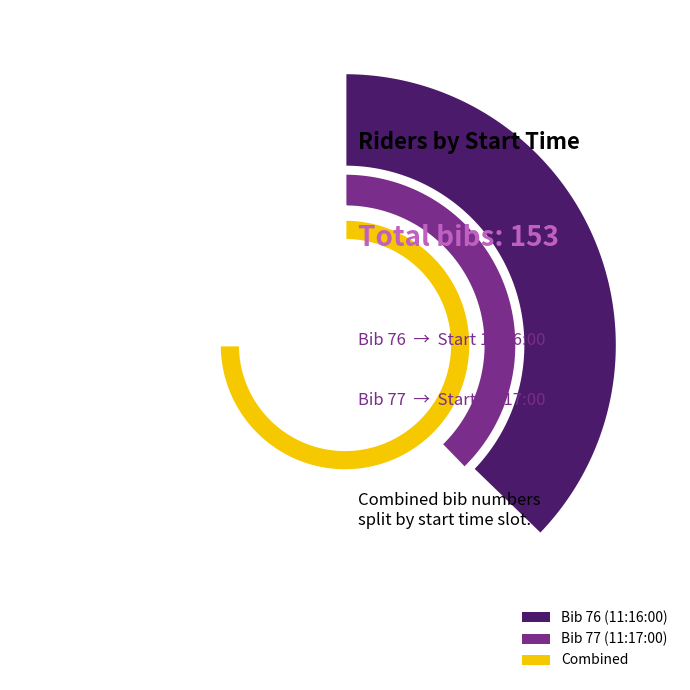

To the nearest percent, what percentage of the pie is 11:17:00?

50%